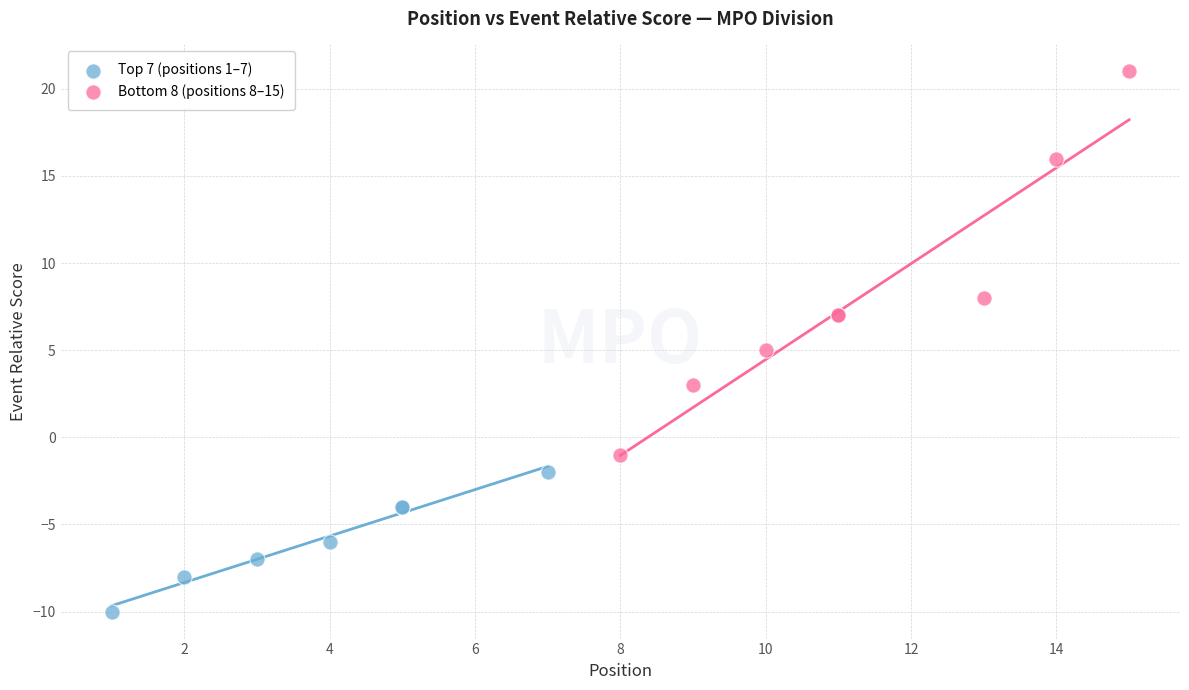

Which series contains the lowest Y value?

Top 7 (positions 1–7)